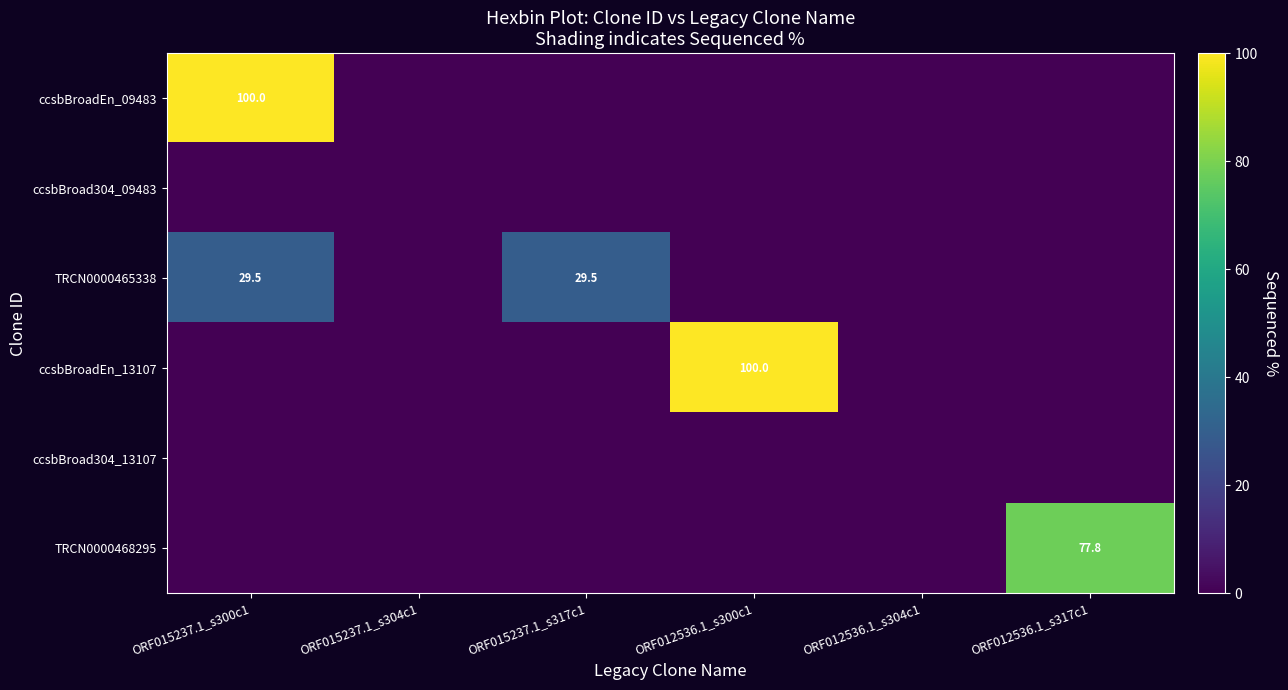

True or false: TRCN0000465338 has a value of 29.5 at ORF015237.1_s300c1.

True